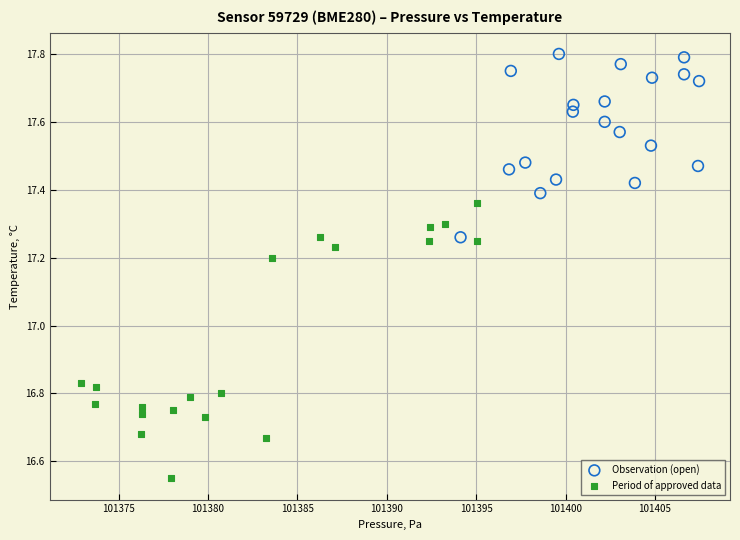

Which series reaches the maximum Y coordinate?

Observation (open)